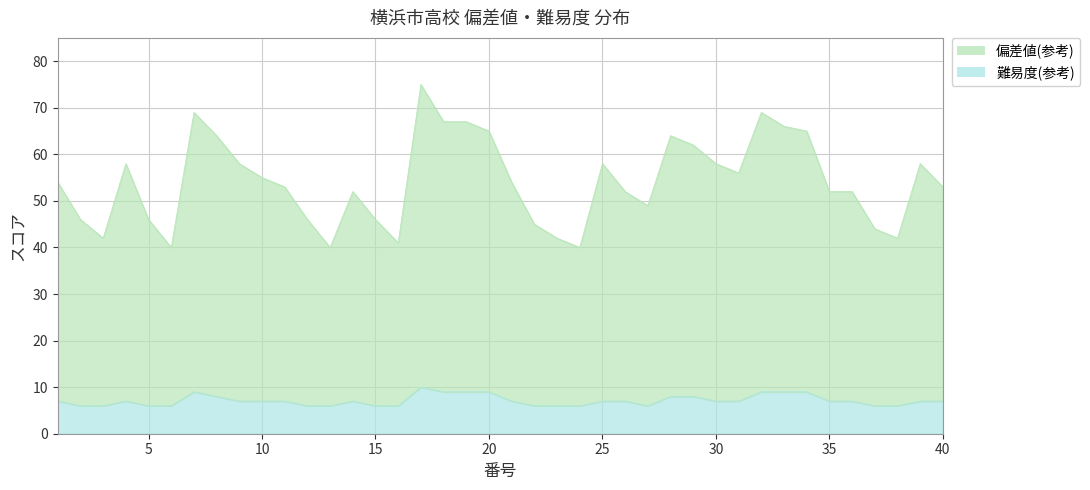

Between 26 and 9, which is larger?

9